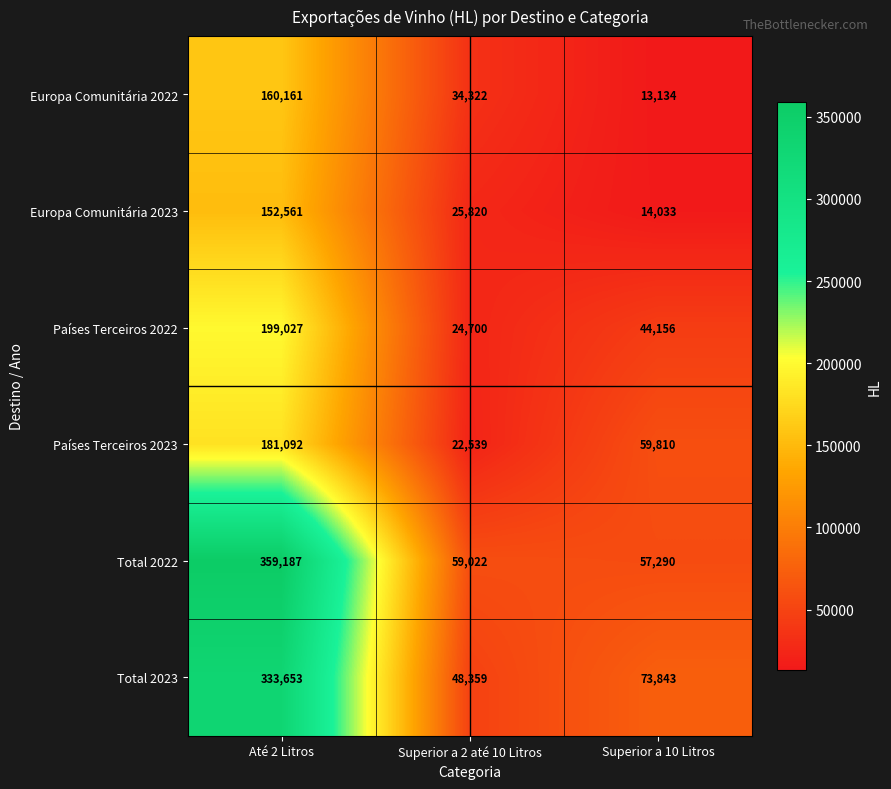

What is the sum of all Total 2022 values?

475499